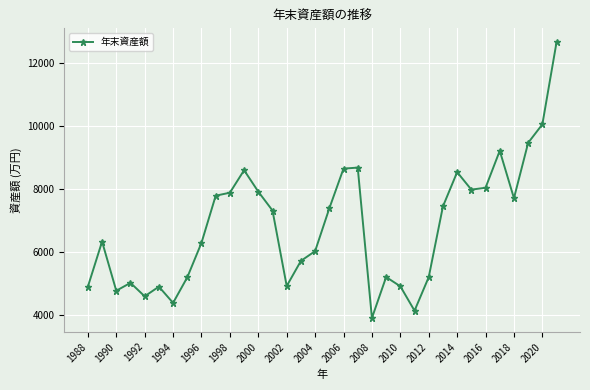

What is the greatest value displayed?

12648.0